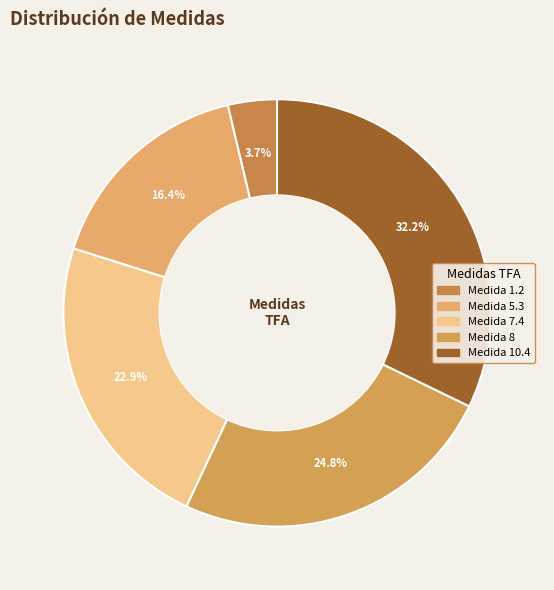

How many slices are in this pie chart?

5